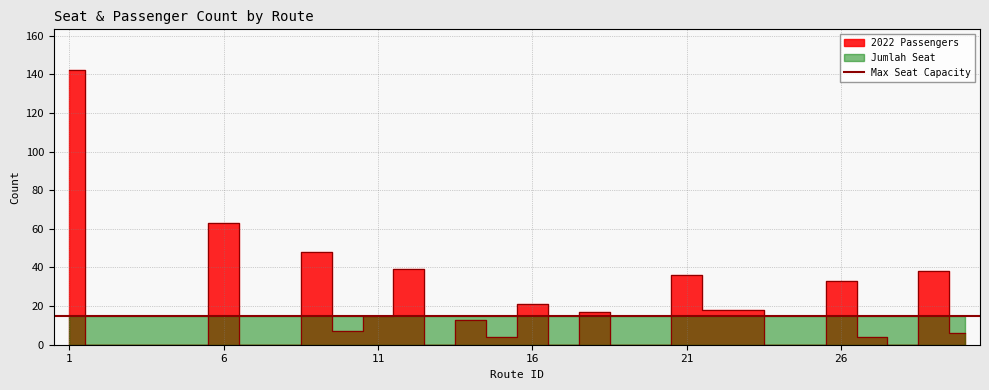

True or false: the data has more than 1 interior local peaks.

True